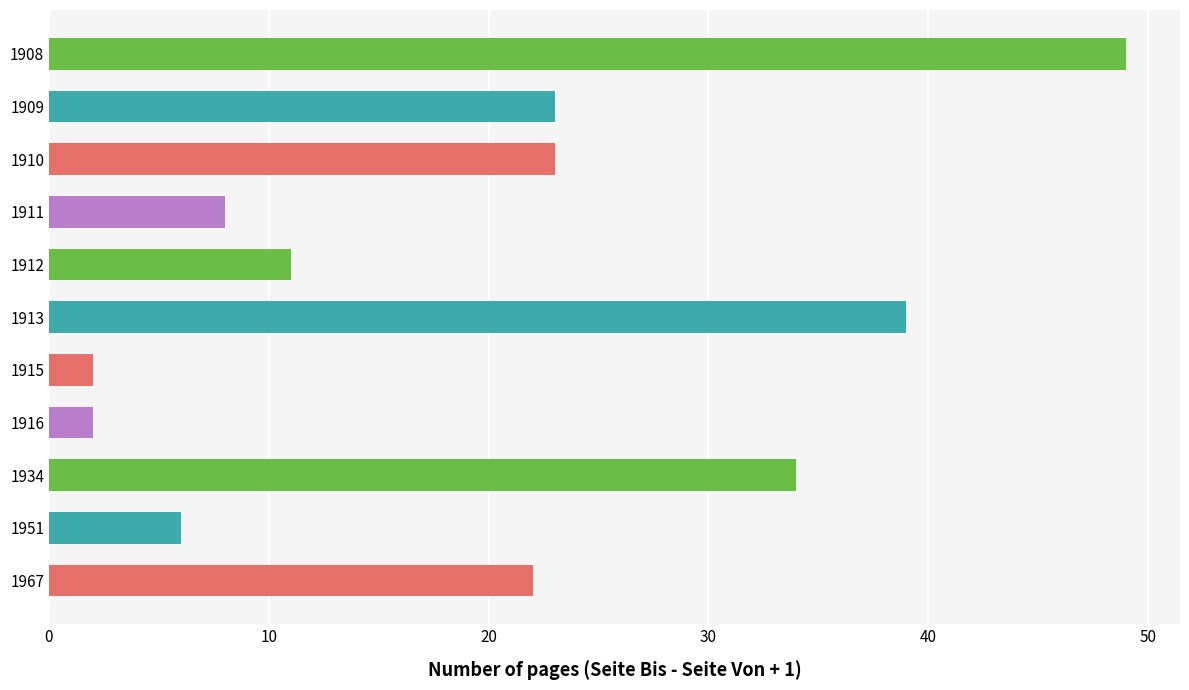

The chart shows a value of 49 at 1908. True or false?

True